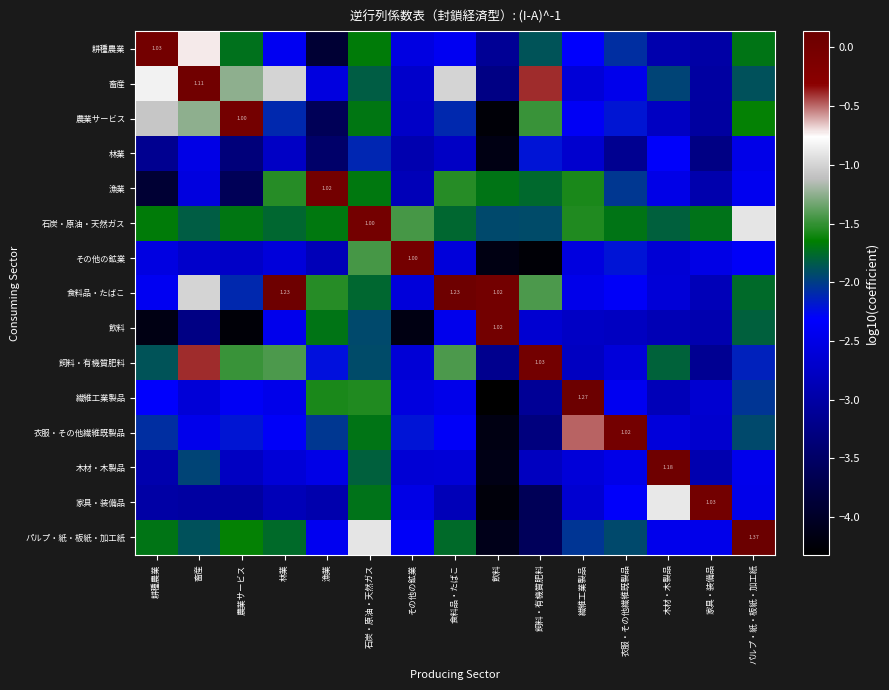

Rank the series by their maximum value, from highest to lowest.

パルプ・紙・板紙・加工紙, 繊維工業製品, 食料品・たばこ, 木材・木製品, 畜産, 飼料・有機質肥料, 家具・装備品, 耕種農業, 漁業, 飲料, 衣服・その他繊維既製品, その他の鉱業, 農業サービス, 石炭・原油・天然ガス, 林業